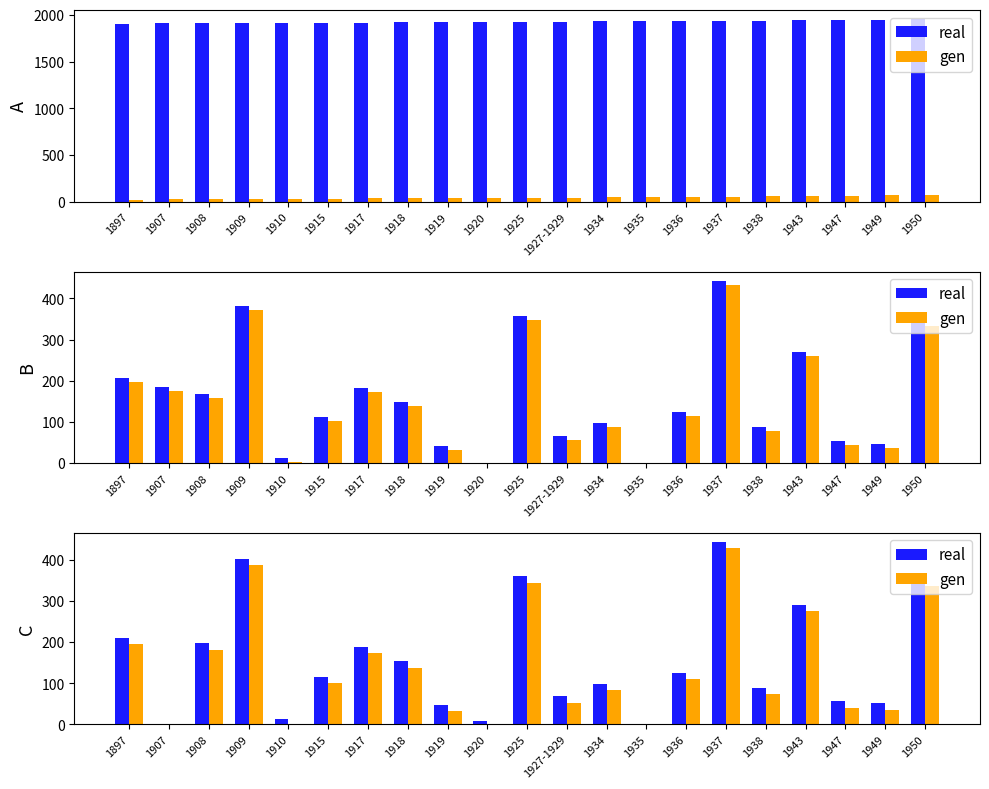

At which category is the sum across all series the highest?

1937